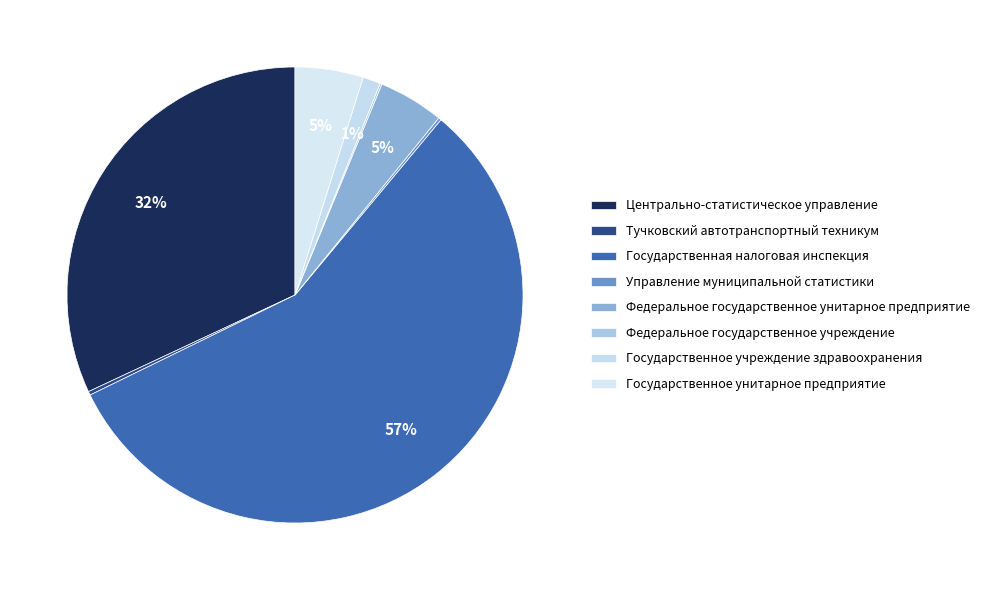

How many slices are in this pie chart?

8